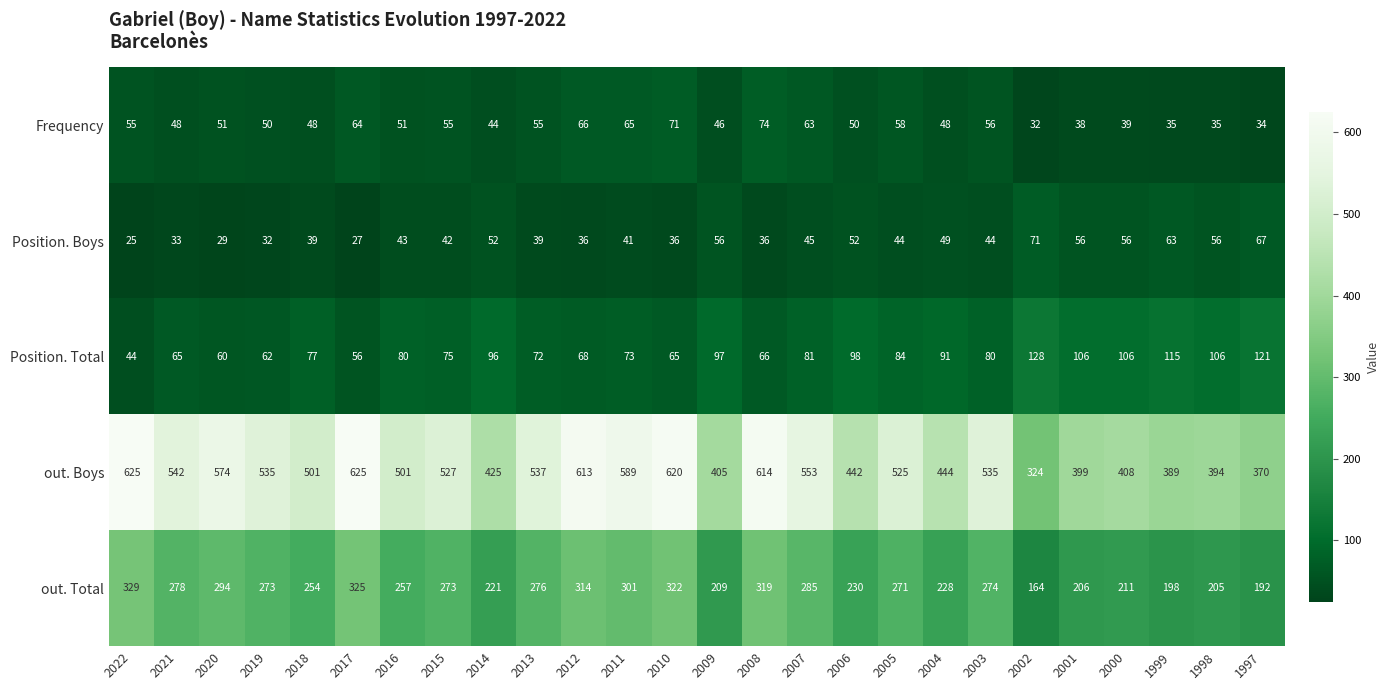

What is the difference between the Position. Total values at 2022 and 2017?

12